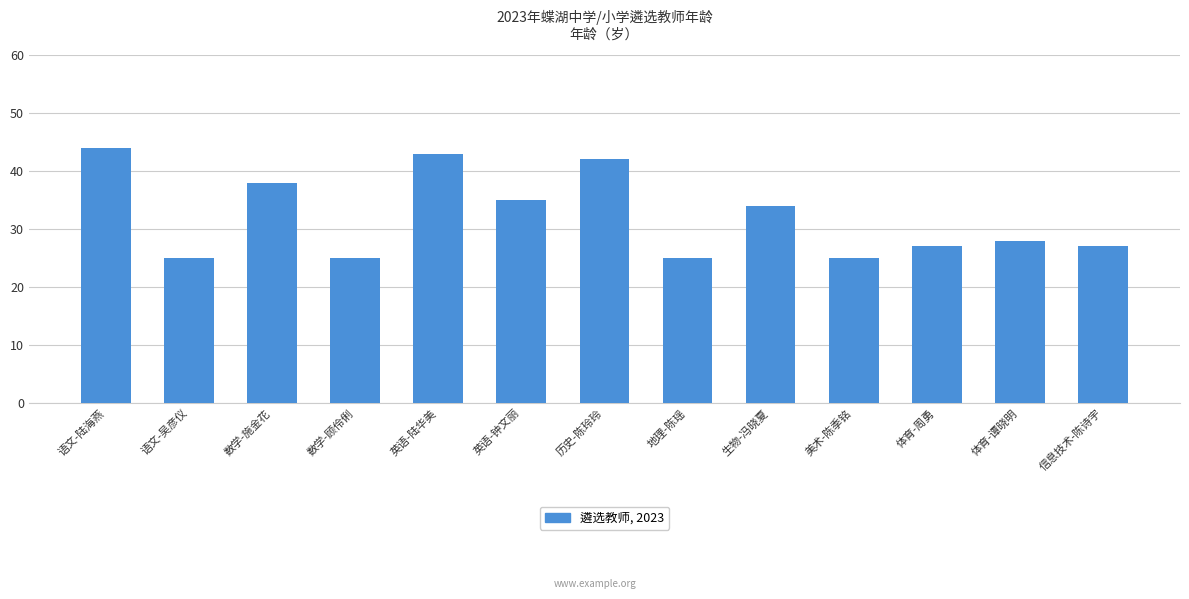

Approximately how many times larger is the value at 语文-吴彦仪 compared to 体育-周勇?

0.9